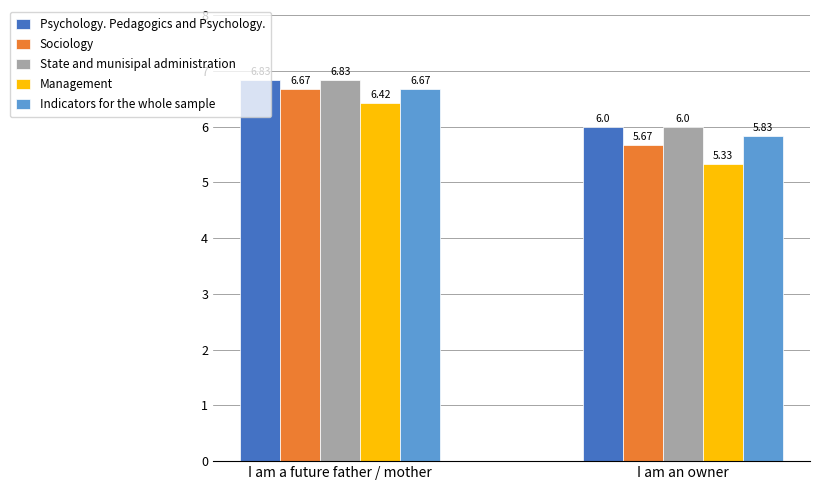

List the labels in order of State and munisipal administration value, largest first.

I am a future father / mother, I am an owner